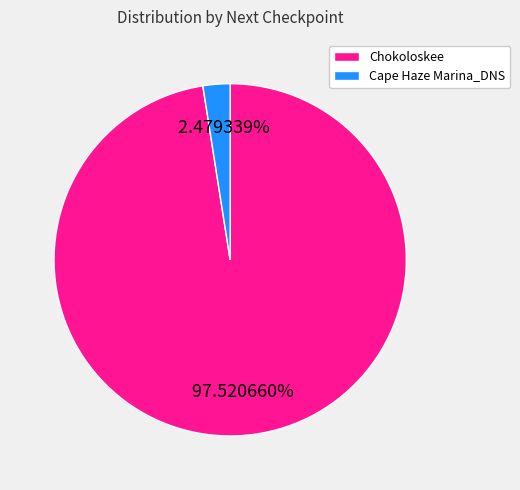

What percentage is NOT represented by Chokoloskee?

2.5%